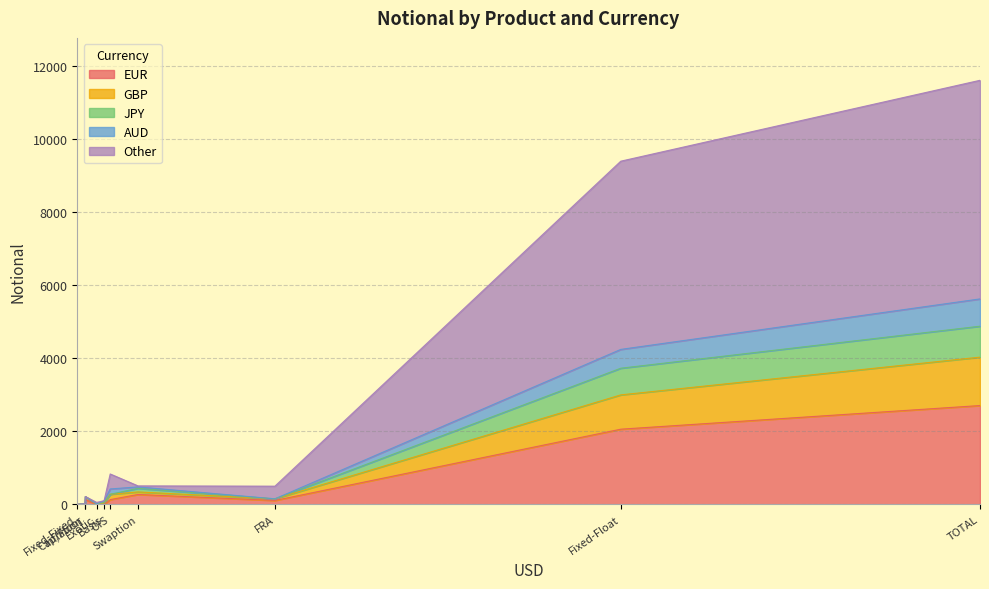

What is the highest value of the EUR series?

2704